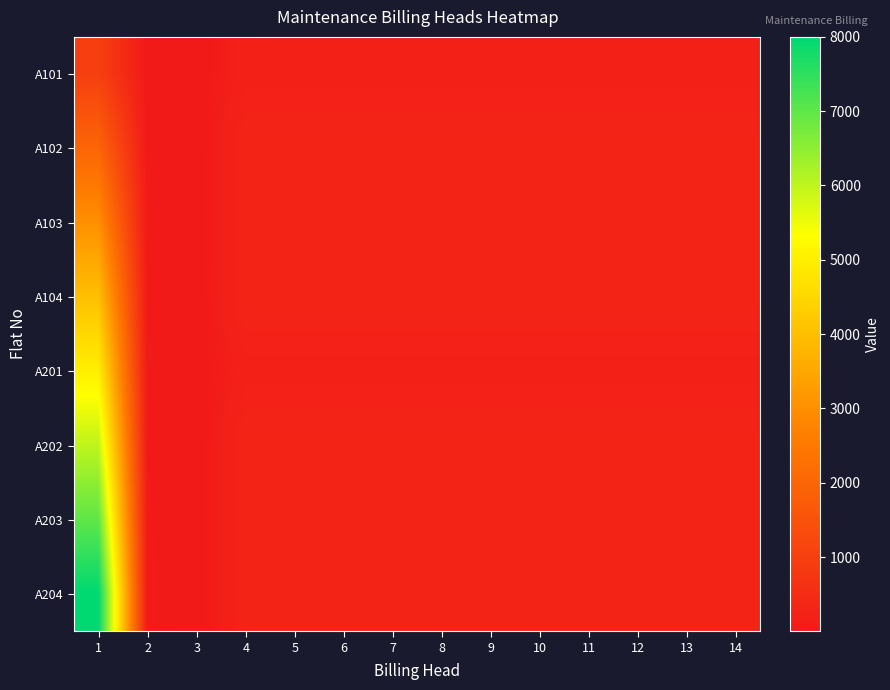

Reading right to left, extract all data points from this chart.

A101: 14=199	13=199	12=199	11=199	10=199	9=199	8=199	7=199	6=199	5=199	4=199	3=1	2=10	1=1000
A102: 14=299	13=299	12=299	11=299	10=299	9=299	8=299	7=299	6=299	5=299	4=299	3=2	2=20	1=2000
A103: 14=299	13=299	12=299	11=299	10=299	9=299	8=299	7=299	6=299	5=299	4=299	3=3	2=30	1=3000
A104: 14=299	13=299	12=299	11=299	10=299	9=299	8=299	7=299	6=299	5=299	4=299	3=4	2=40	1=4000
A201: 14=199	13=199	12=199	11=199	10=199	9=199	8=199	7=199	6=199	5=199	4=199	3=5	2=50	1=5000
A202: 14=299	13=299	12=299	11=299	10=299	9=299	8=299	7=299	6=299	5=299	4=299	3=6	2=60	1=6000
A203: 14=299	13=299	12=299	11=299	10=299	9=299	8=299	7=299	6=299	5=299	4=299	3=7	2=70	1=7000
A204: 14=299	13=299	12=299	11=299	10=299	9=299	8=299	7=299	6=299	5=299	4=299	3=8	2=80	1=8000